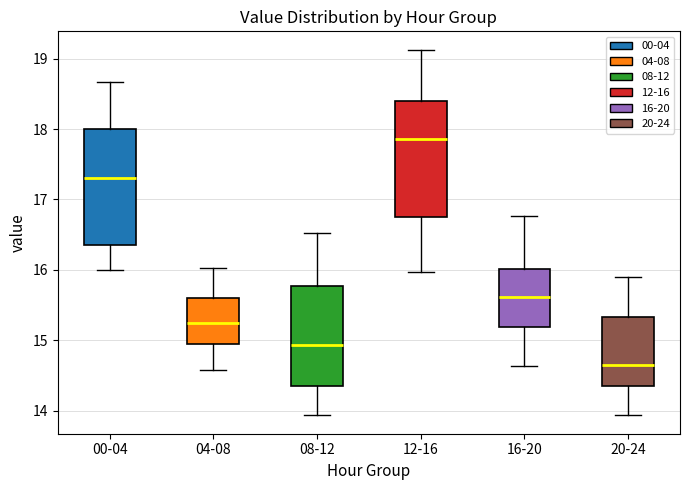

Where is the lower edge of the box for 00-04 on the y-axis? The values are not printed on the chart, so give them approximately, as read against the axis.

16.4